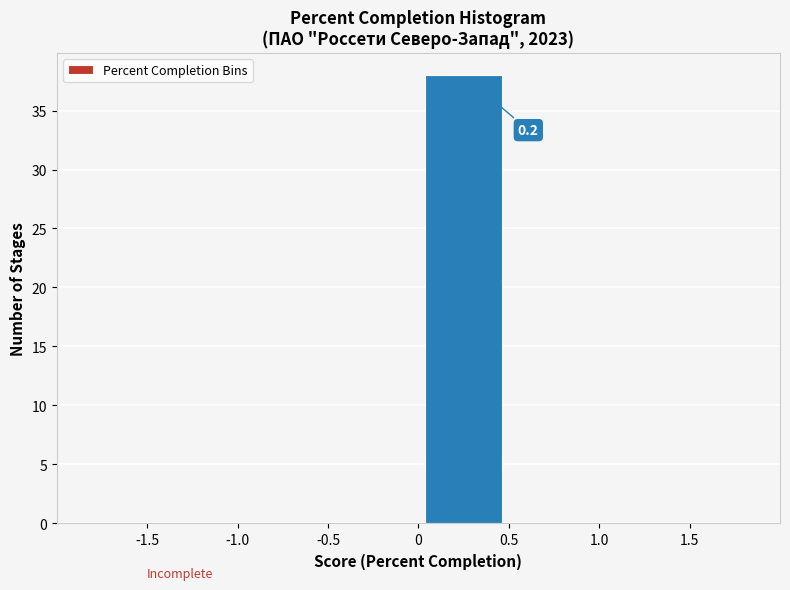

Over which range of the x-axis is the bar tallest?

0 to 0.5